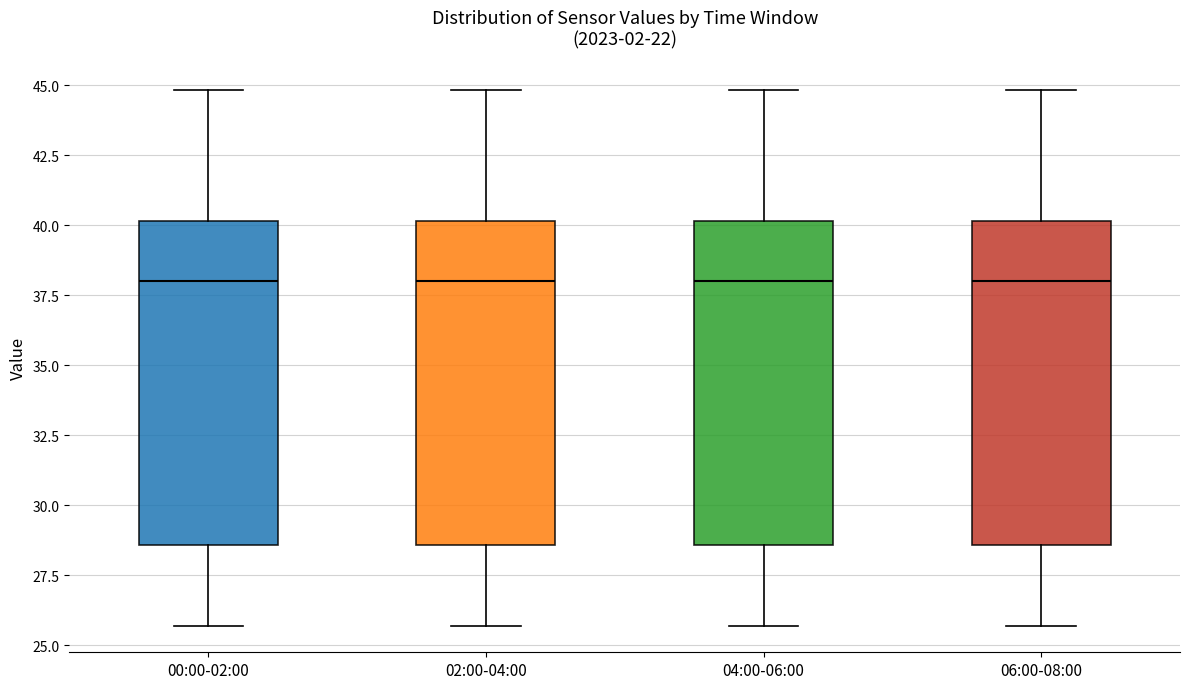

Where is the lower edge of the box for 04:00-06:00 on the y-axis? The values are not printed on the chart, so give them approximately, as read against the axis.

28.5